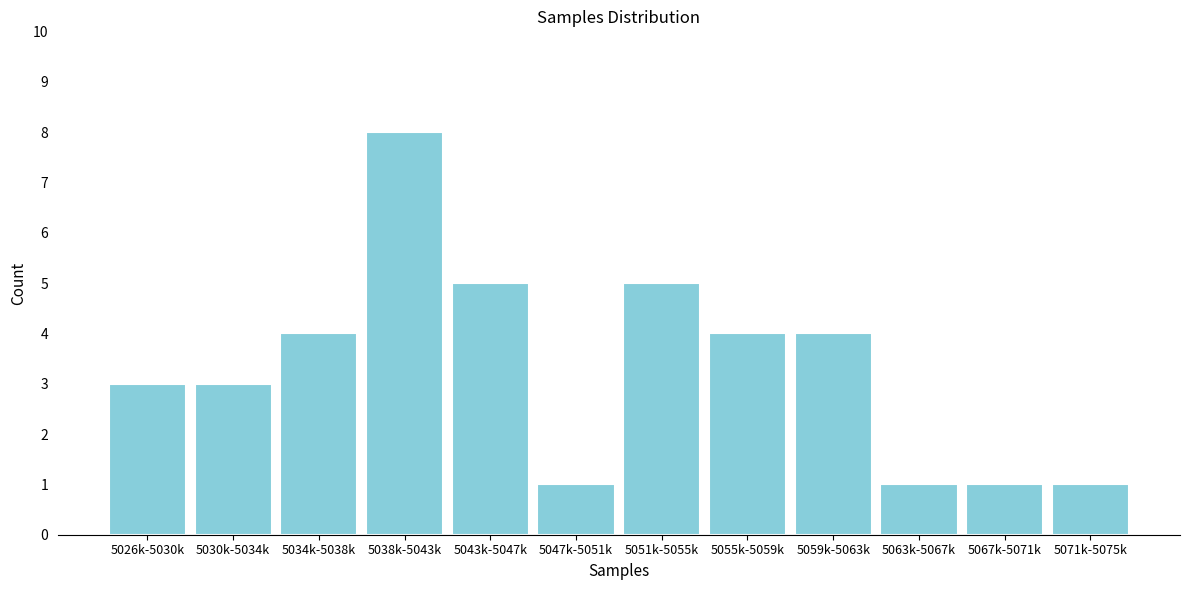

Reading left to right, transcribe all the data shown in this chart.

3	3	4	8	5	1	5	4	4	1	1	1